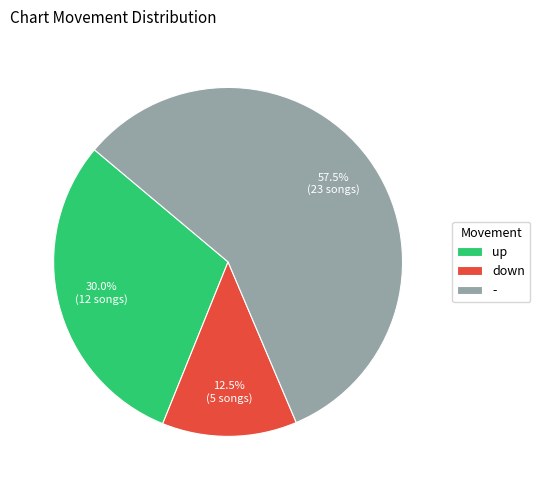

To the nearest percent, what portion does up represent?

30%